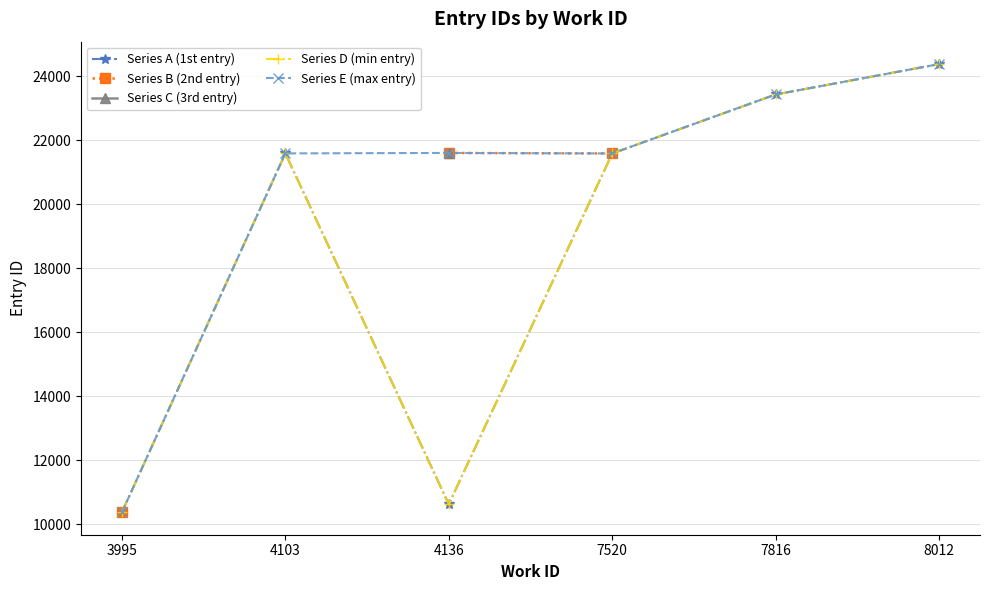

What are all the series names shown in the legend?

Series A (1st entry), Series B (2nd entry), Series C (3rd entry), Series D (min entry), Series E (max entry)